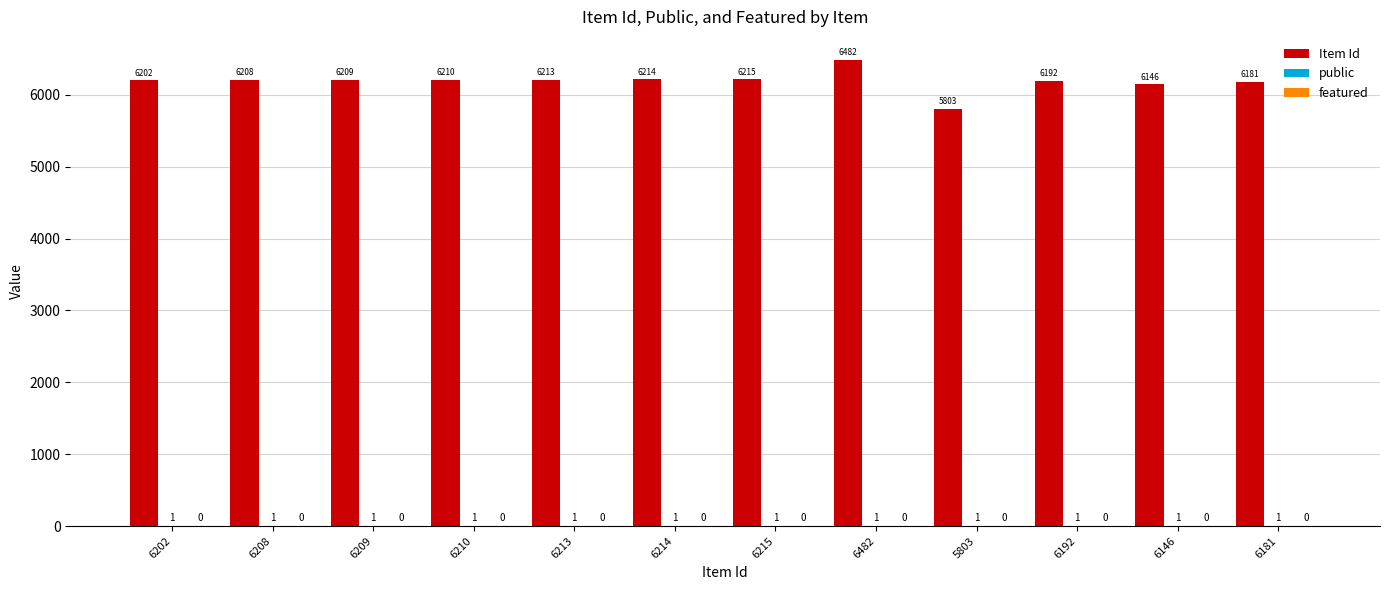

Read the Item Id value at 6210.

6210